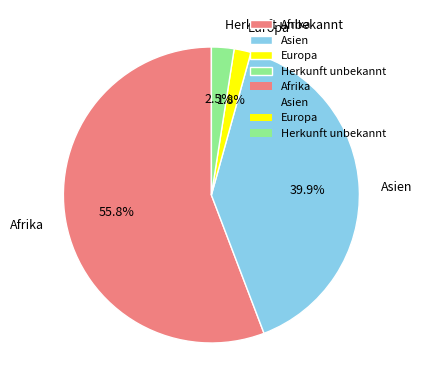

Do Asien and Herkunft unbekannt together represent more than half of the pie?

No